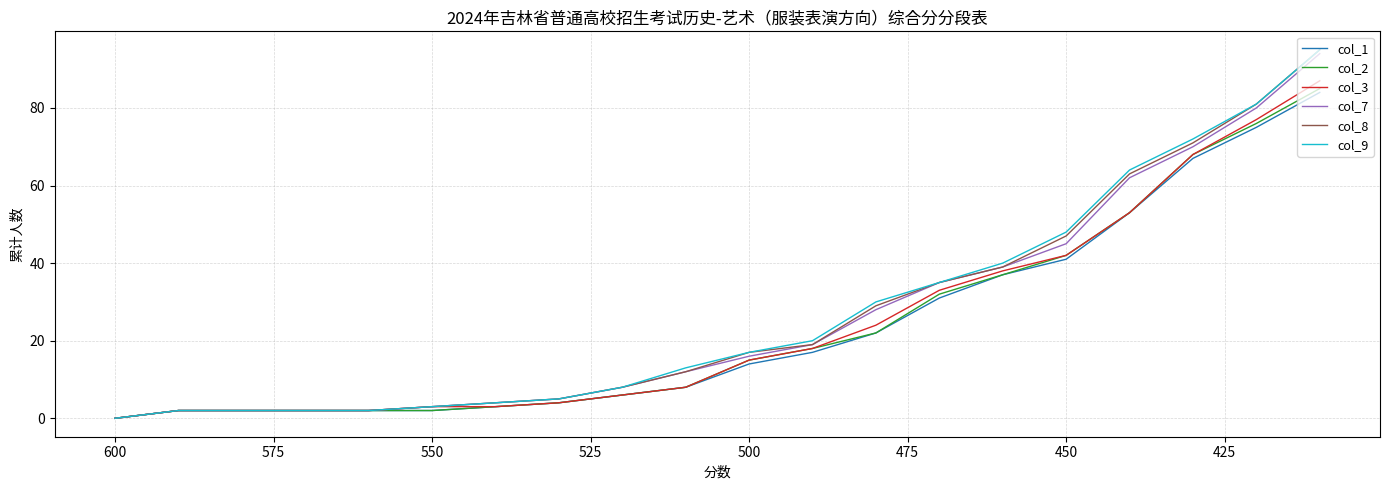

Which series has the widest spread of values?

col_8